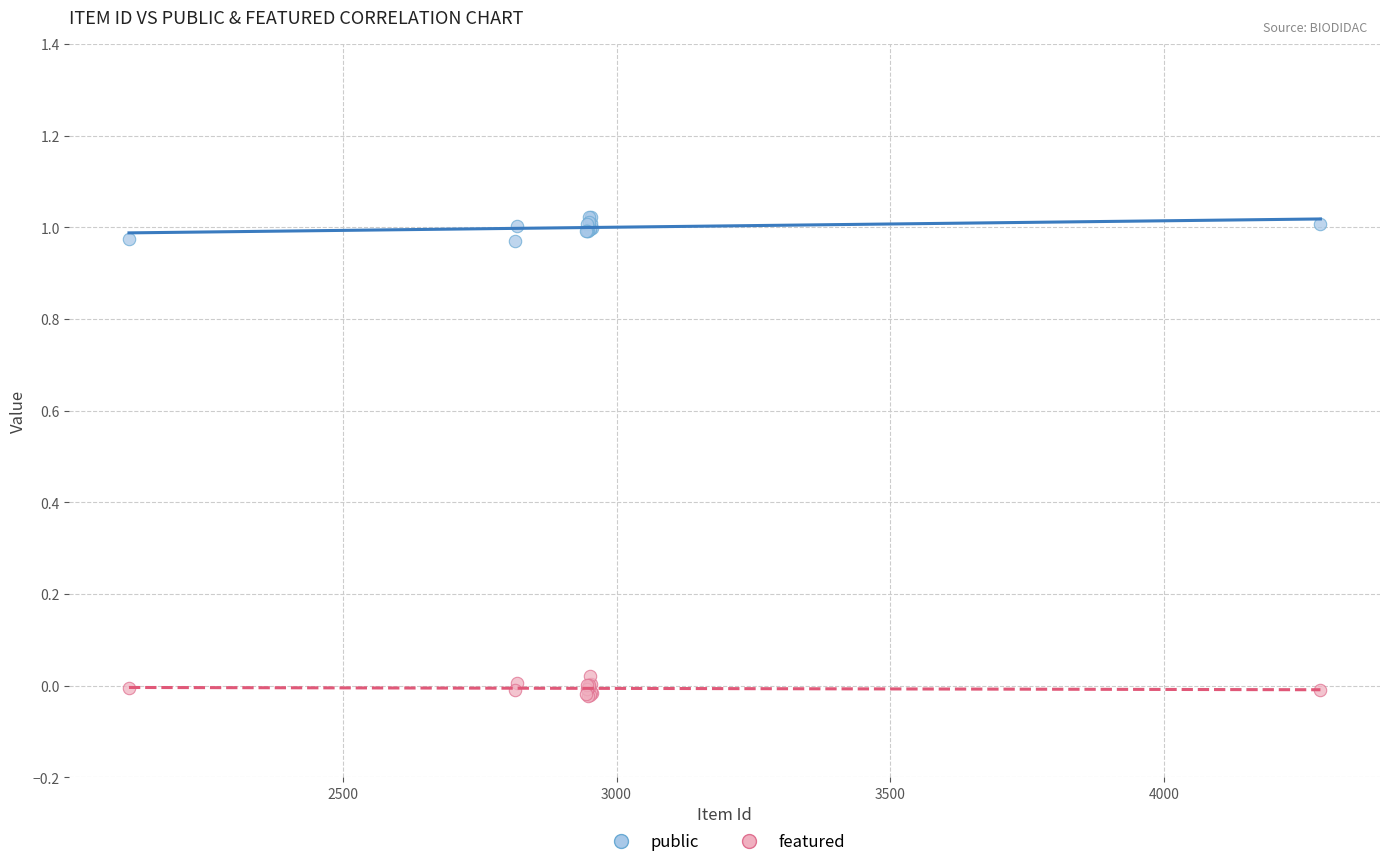

Which series contains the highest Y value?

public